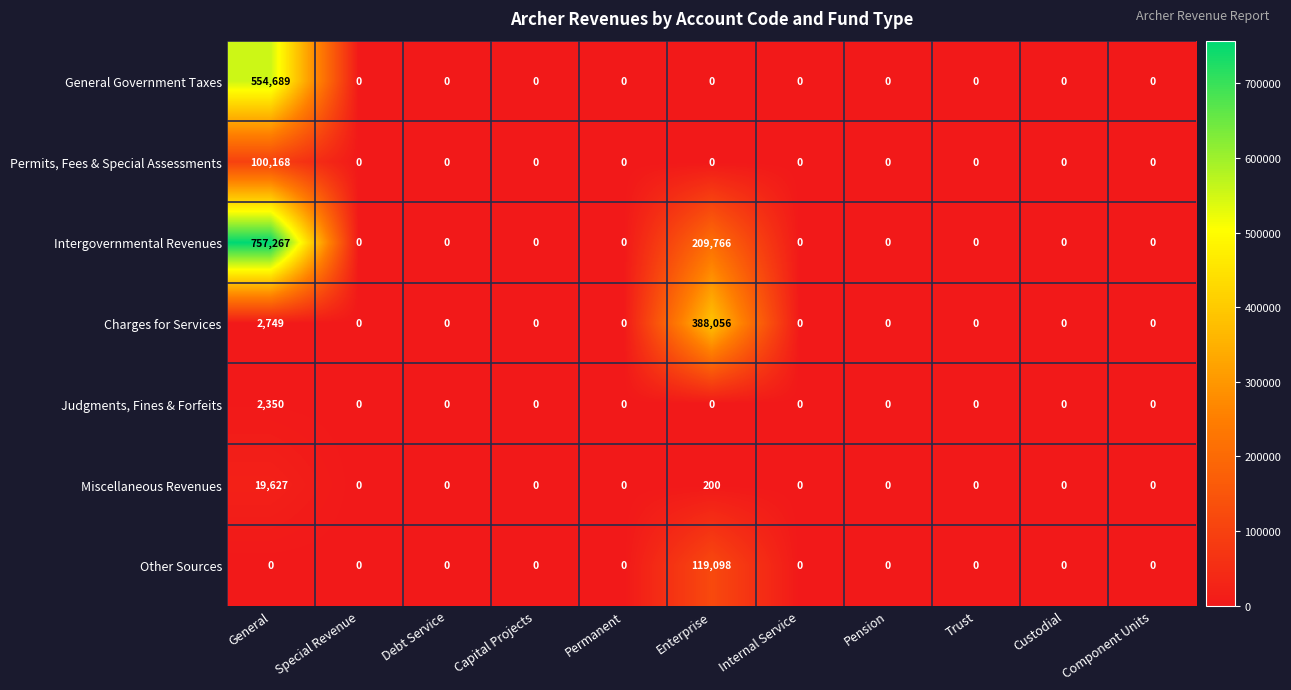

True or false: Miscellaneous Revenues has a value of 13229 at Pension.

False